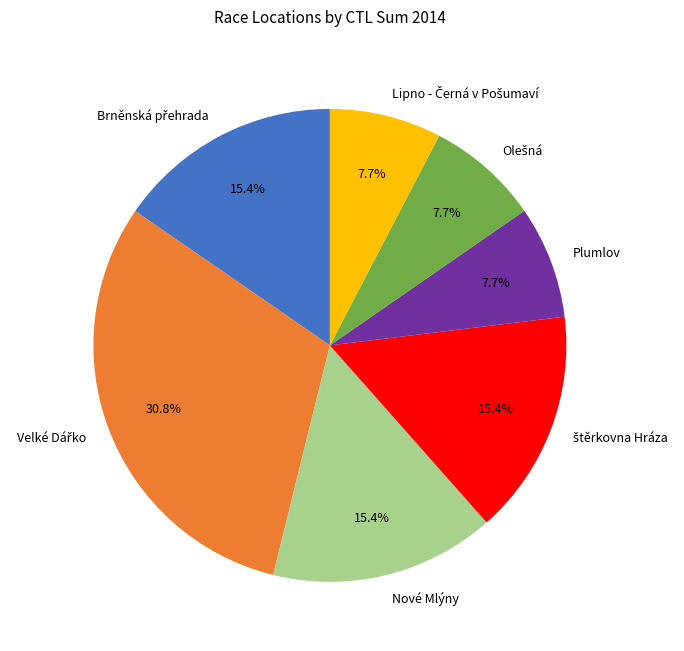

What portion of the pie excludes Plumlov?

92.3%